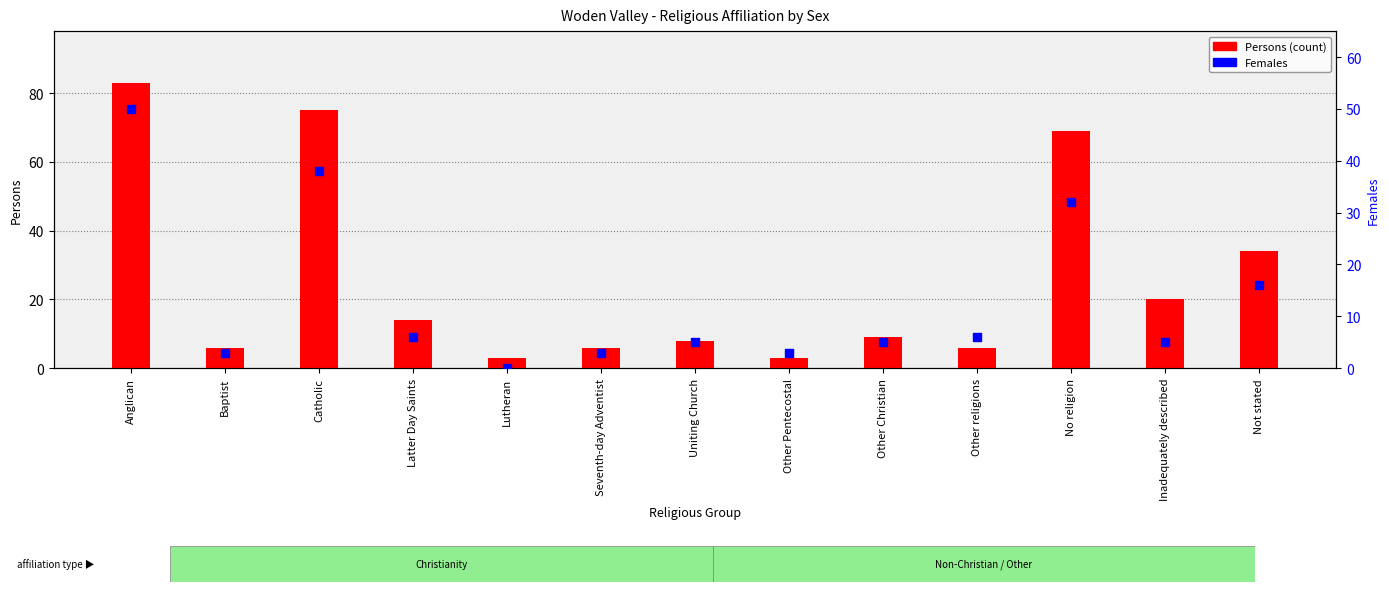

Which series reaches the maximum Y coordinate?

Persons (count)